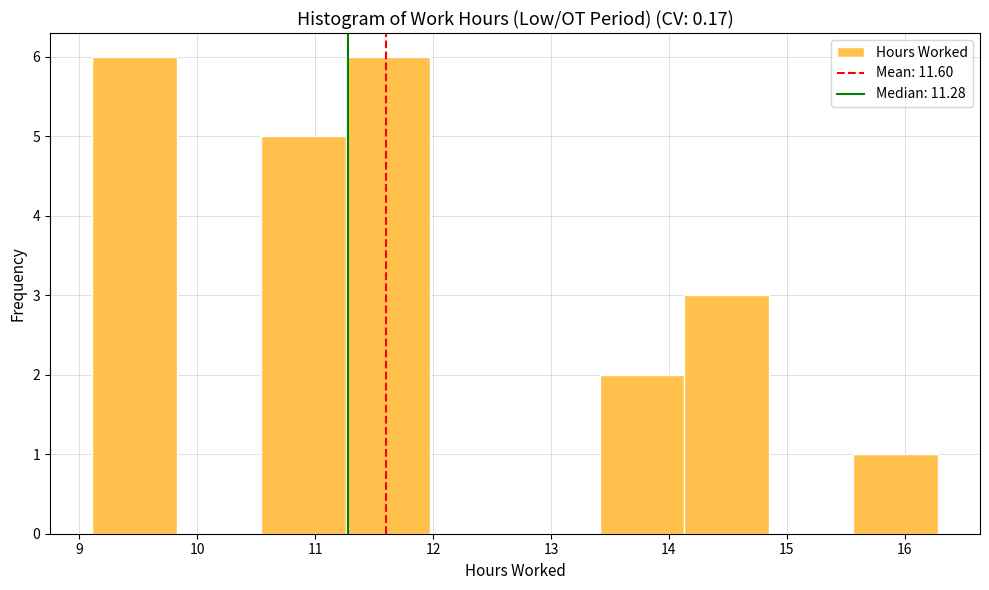

Reading left to right, list every bar in this chart as the range it spans on the x-axis followed by its height. Neither the bar edges nor the heights are printed on the chart, so give them approximately, as read against the axes.

9.1 to 9.8: 6
9.8 to 10.5: 0
10.5 to 11.3: 5
11.3 to 12.0: 6
12.0 to 12.7: 0
12.7 to 13.4: 0
13.4 to 14.1: 2
14.1 to 14.8: 3
14.8 to 15.6: 0
15.6 to 16.3: 1